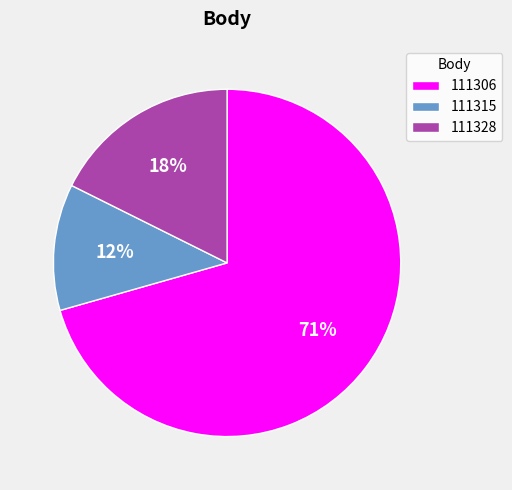

How many slices are in this pie chart?

3